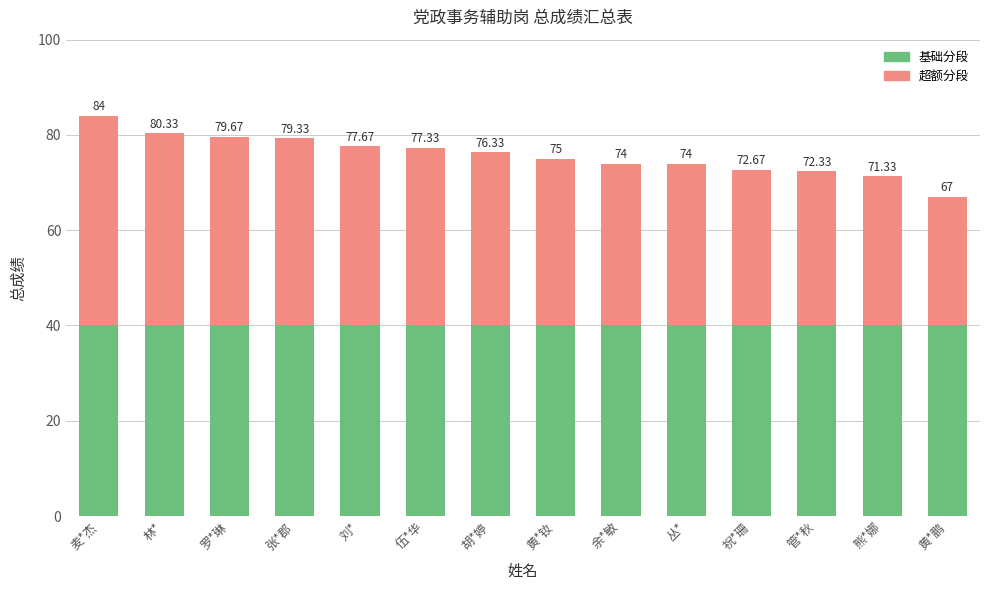

List the labels in order of 超额分段 value, largest first.

麦*杰, 林*, 罗*琳, 张*郡, 刘*, 伍*华, 胡*婷, 黄*钕, 余*敏, 丛*, 祝*珊, 管*秋, 熊*娜, 黄*鹏